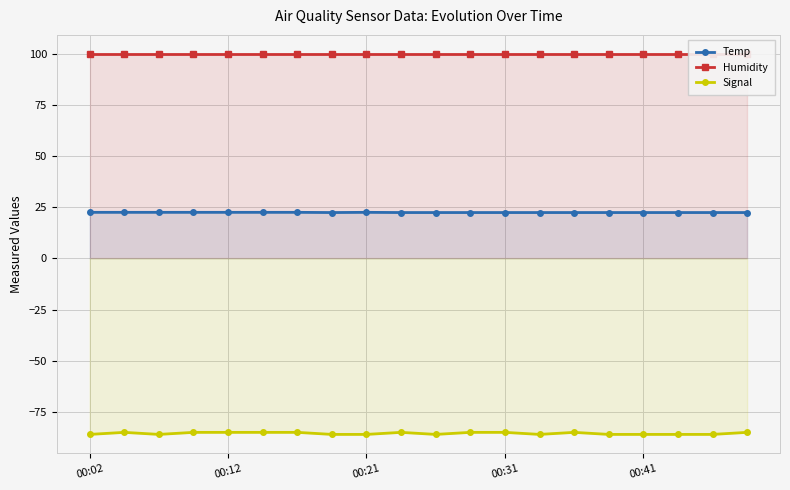

True or false: Signal has more than 2 interior local peaks.

True